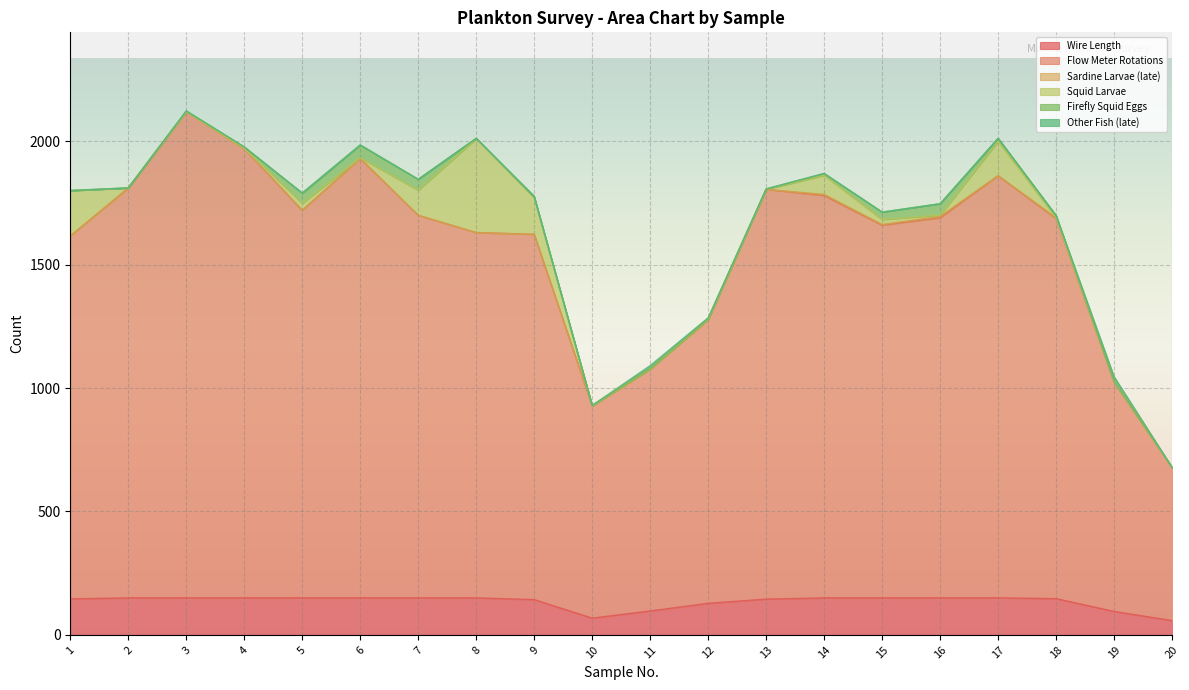

What is the difference between the second highest and minimum values in the Other Fish (late) series?

12